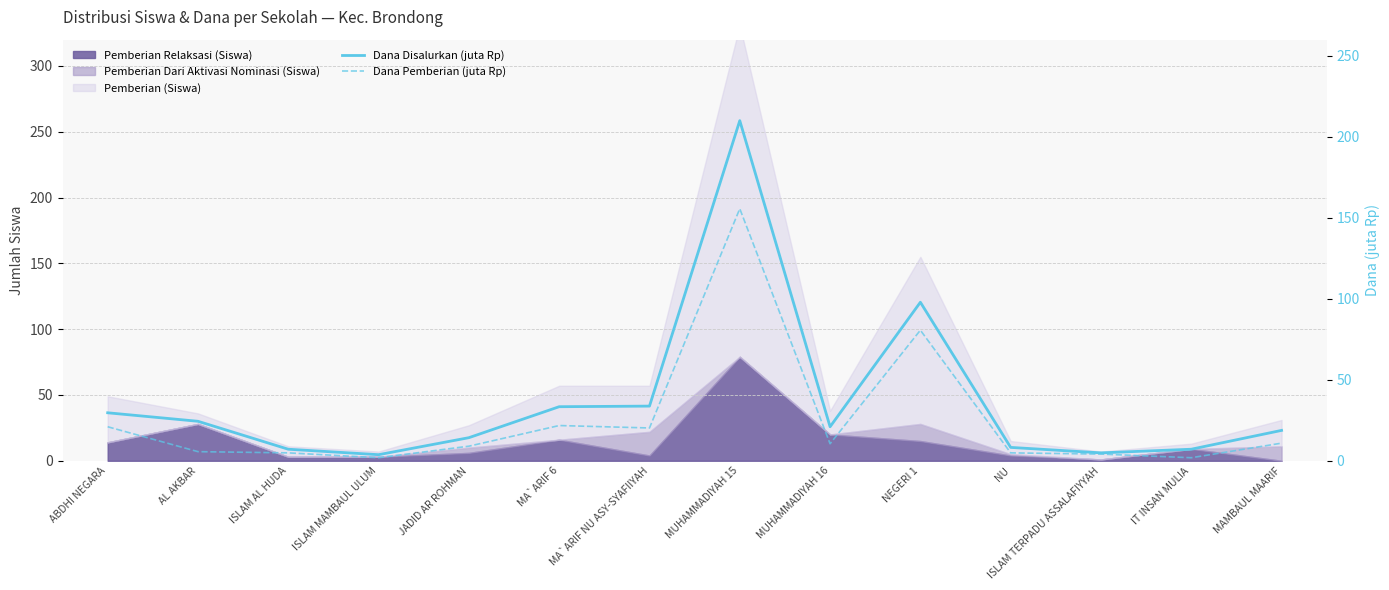

At which category does Dana Pemberian (juta Rp) reach its first local peak?

MA`ARIF 6